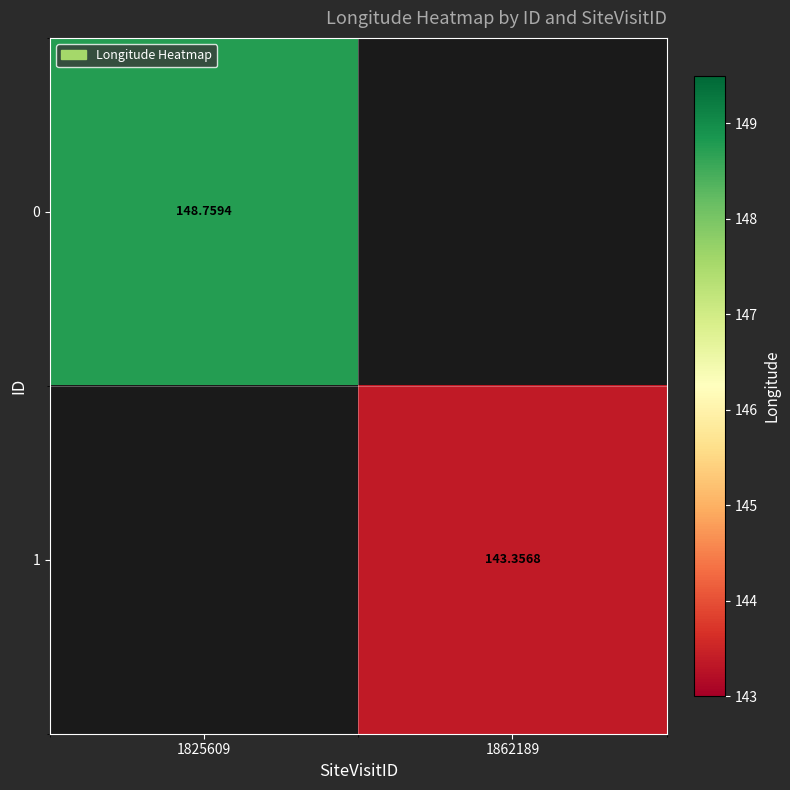

True or false: 1 has a value of 41.0 at 1862189.

False